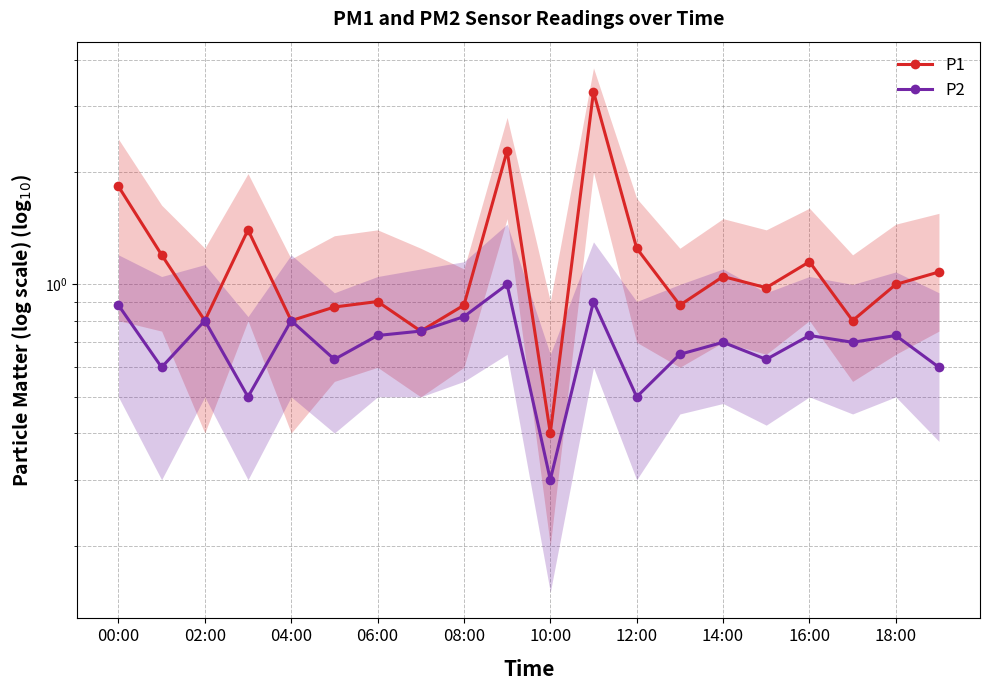

At how many categories does at least one series exceed 1?

9